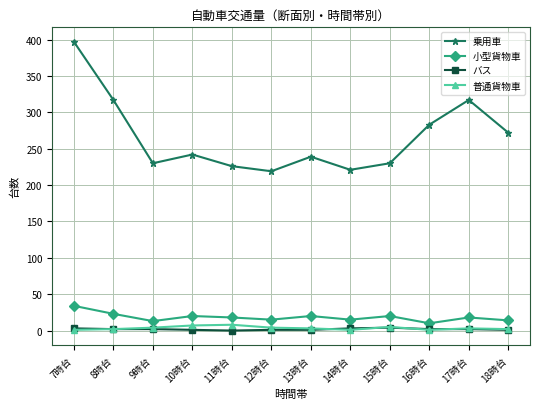

True or false: 乗用車 and 普通貨物車 intersect in this chart.

False